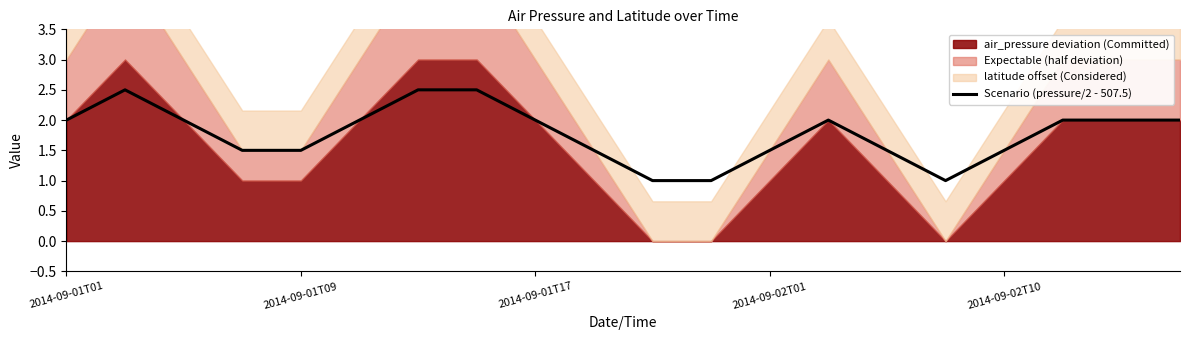

What is the change in value from 2014-09-01T01 to 11?

-1.0